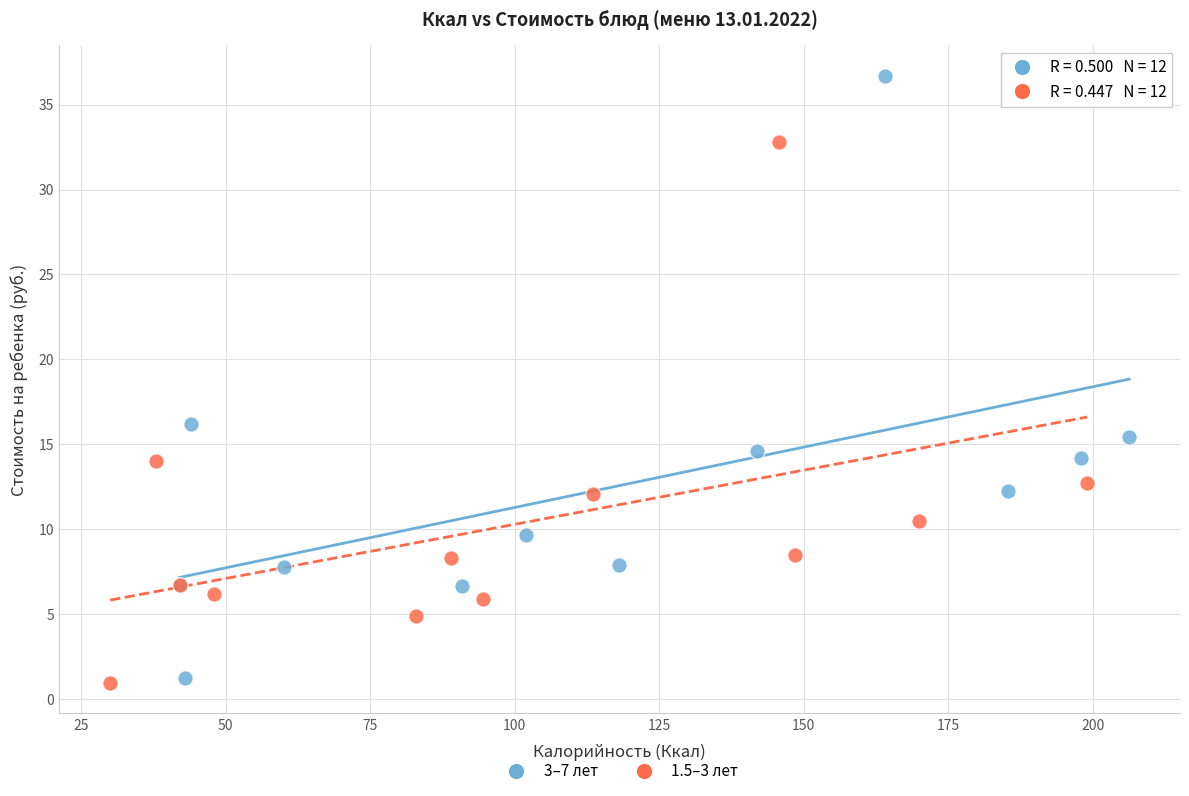

Which series has the widest spread of Y values?

3–7 лет